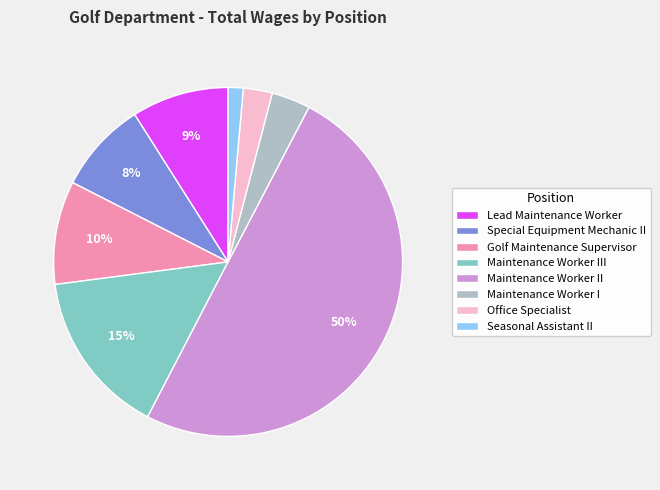

Does Golf Maintenance Supervisor represent more than half of the total?

No